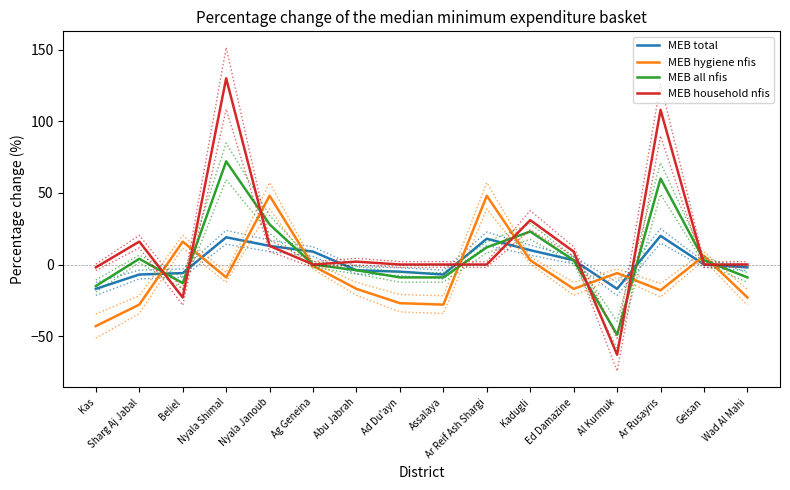

What is the minimum value shown in the chart?

-63